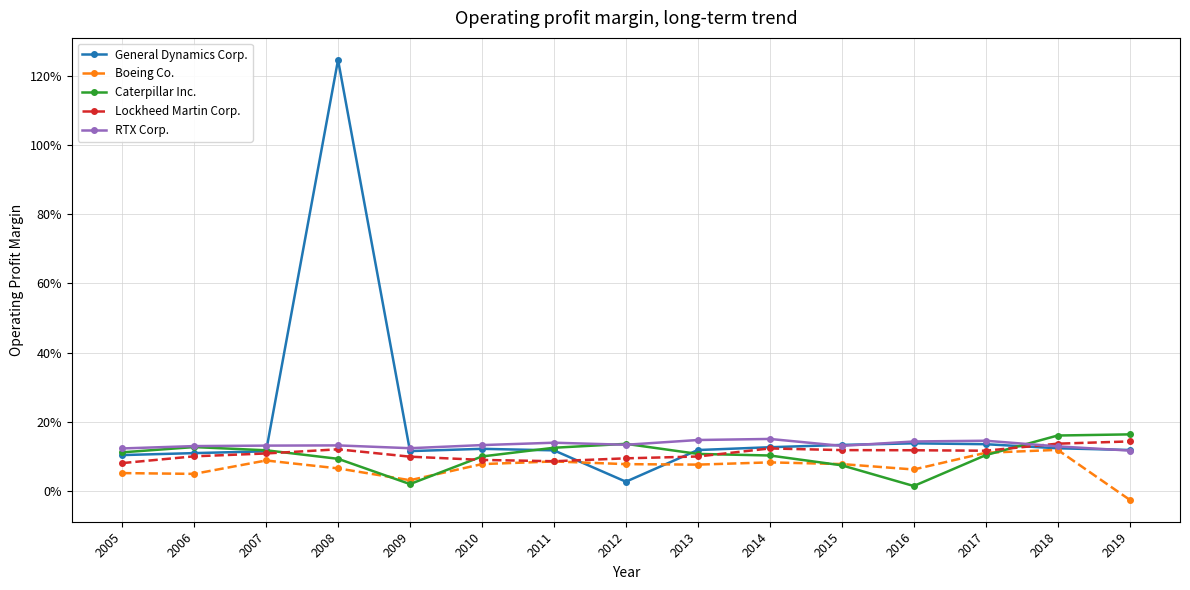

How many times do Lockheed Martin Corp. and RTX Corp. cross each other?

1